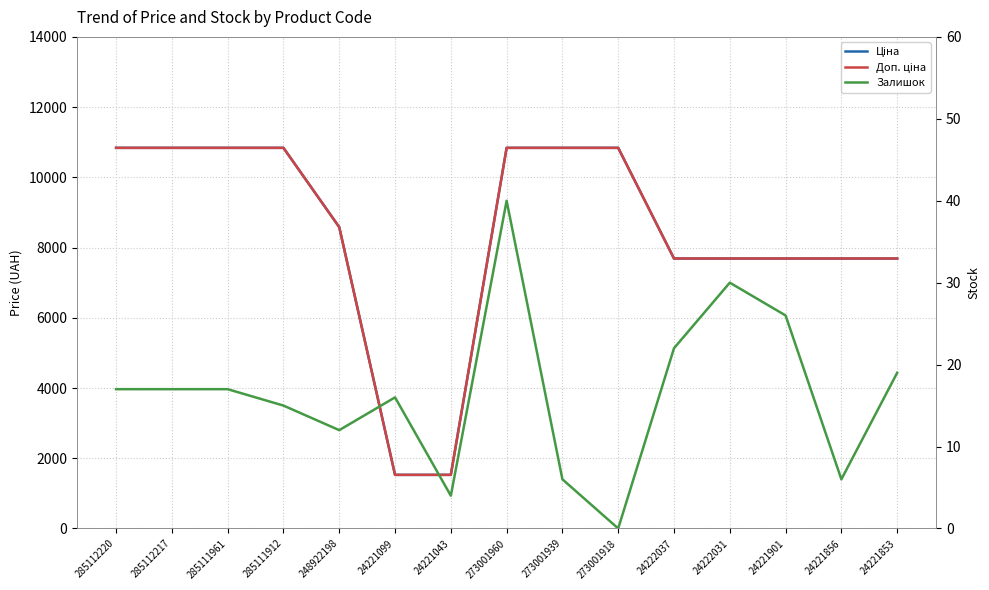

What is the difference between the second highest and minimum values in the Ціна series?

9313.3